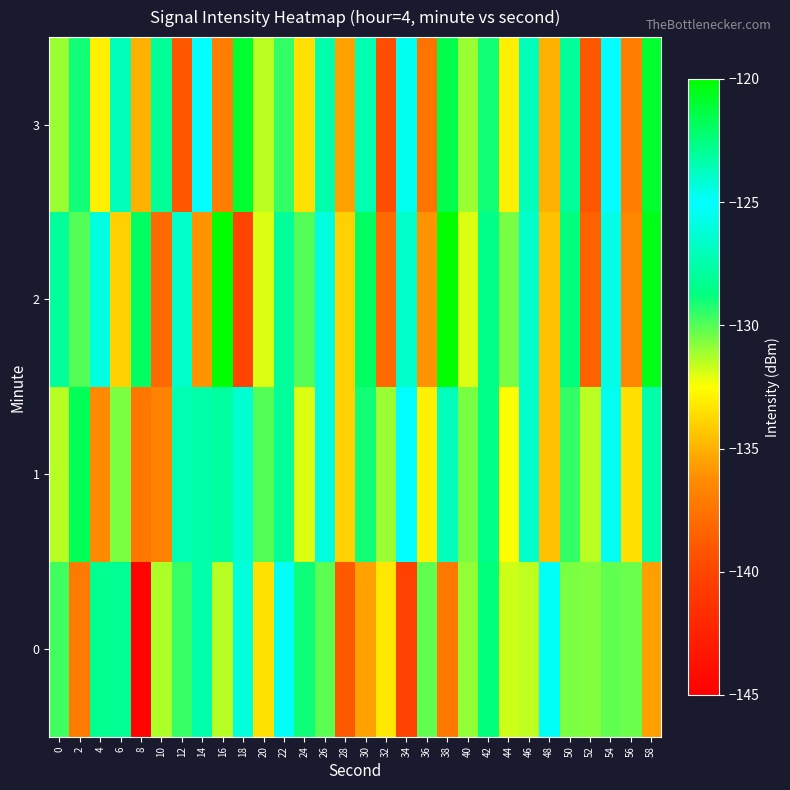

Which series has the largest total across all categories?

2